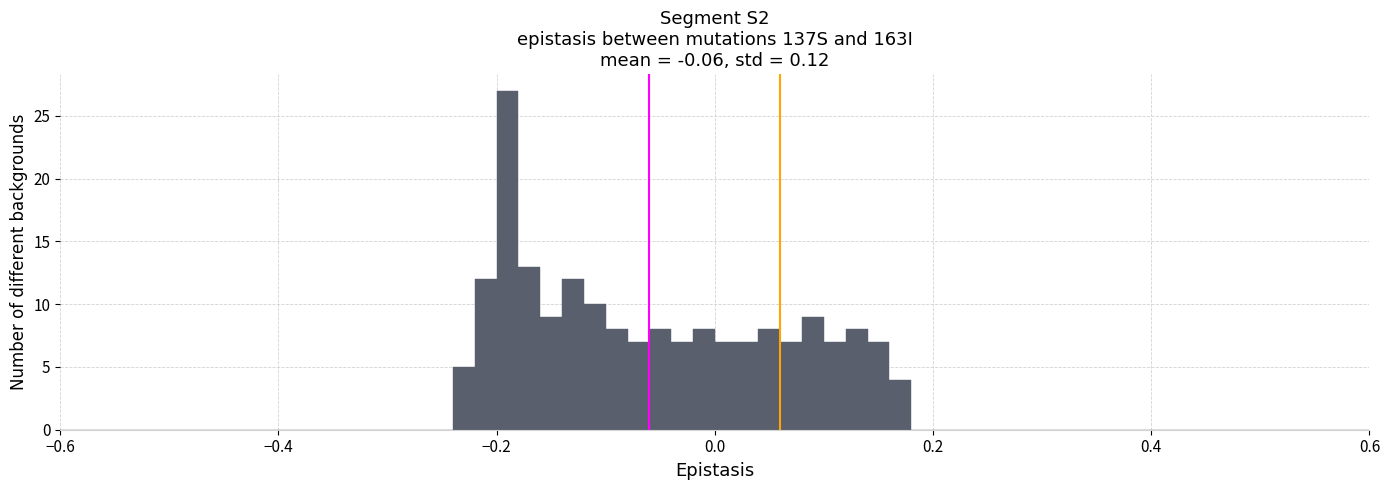

Around what value on the x-axis is the tallest bar? Give the approximate position of its centre, as read against the axis.

-0.18